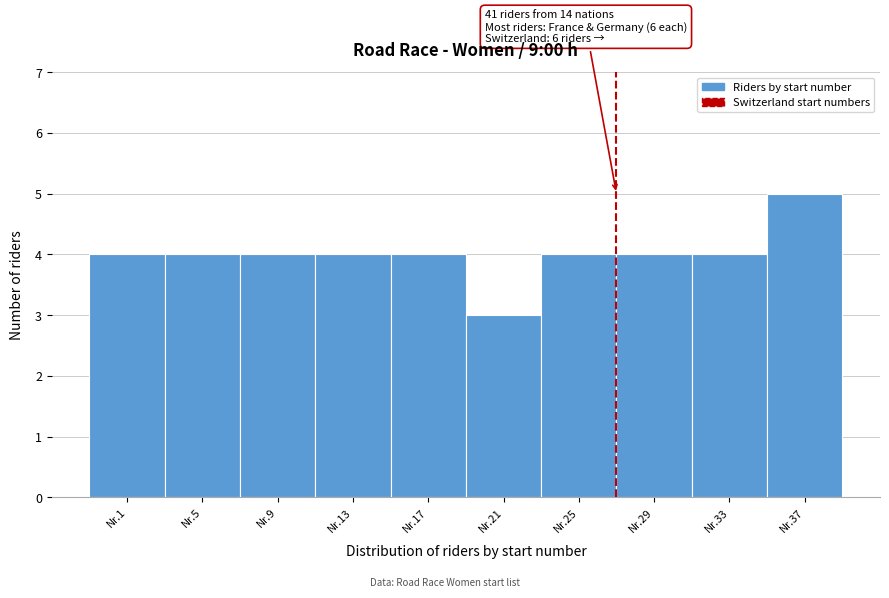

Reading right to left, what are all the values shown in this chart?

5	4	4	4	3	4	4	4	4	4